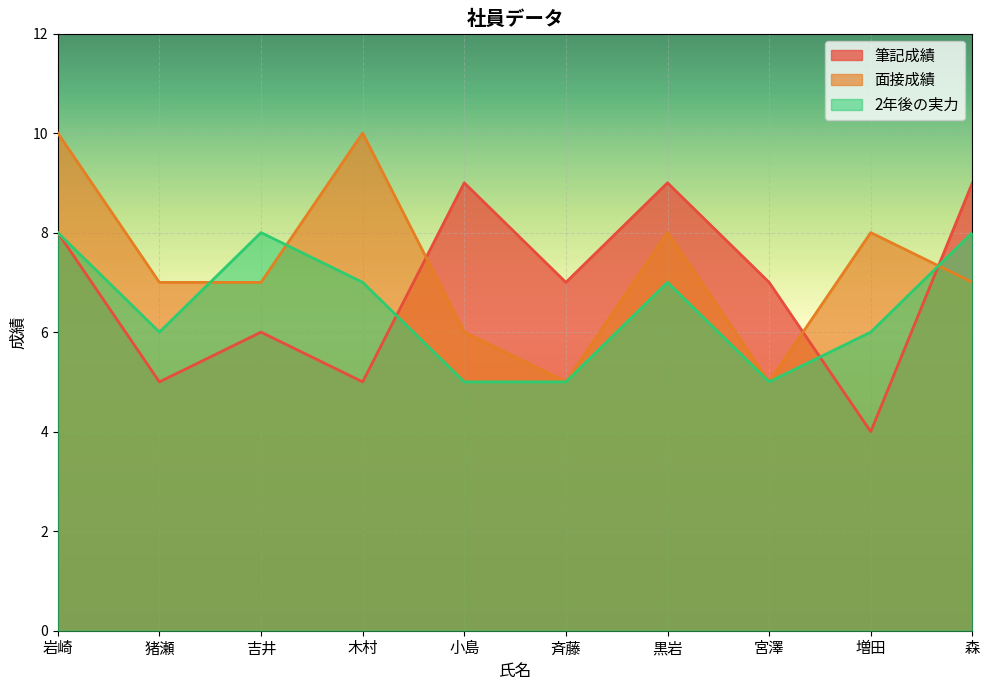

In 面接成績, how many points are lower than both neighbors (excluding endpoints)?

2